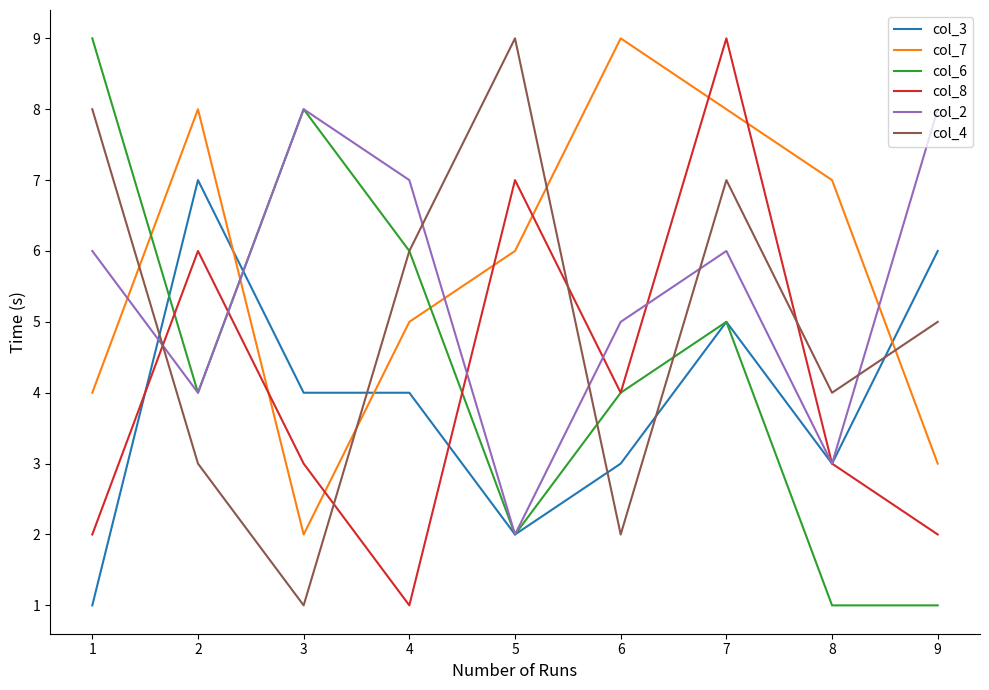

Read the col_2 value at 3.

8